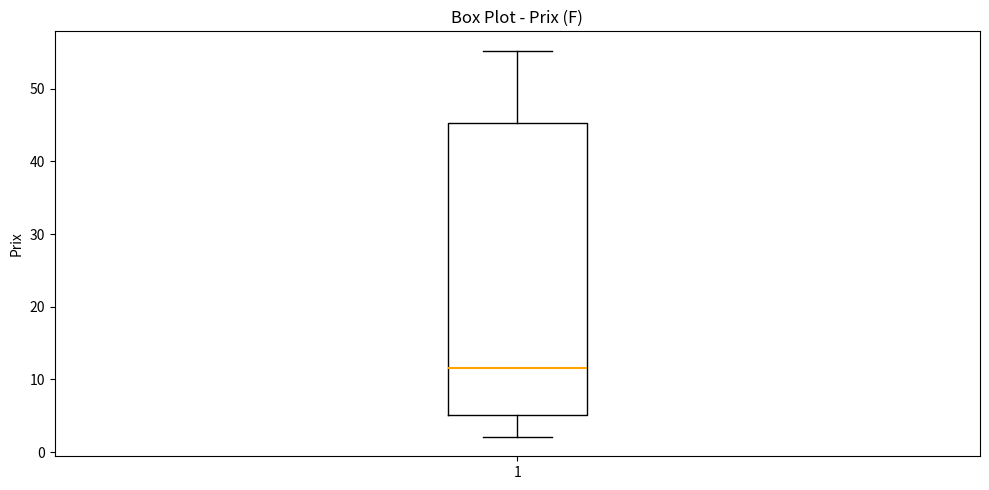

Transcribe this box plot: give where the median line is, the range the box spans, and where the two whiskers end, as read against the y-axis. The values are not printed on the chart, so give them approximately, as read against the axis.

median 12, box 5 to 45, whiskers 2 to 55